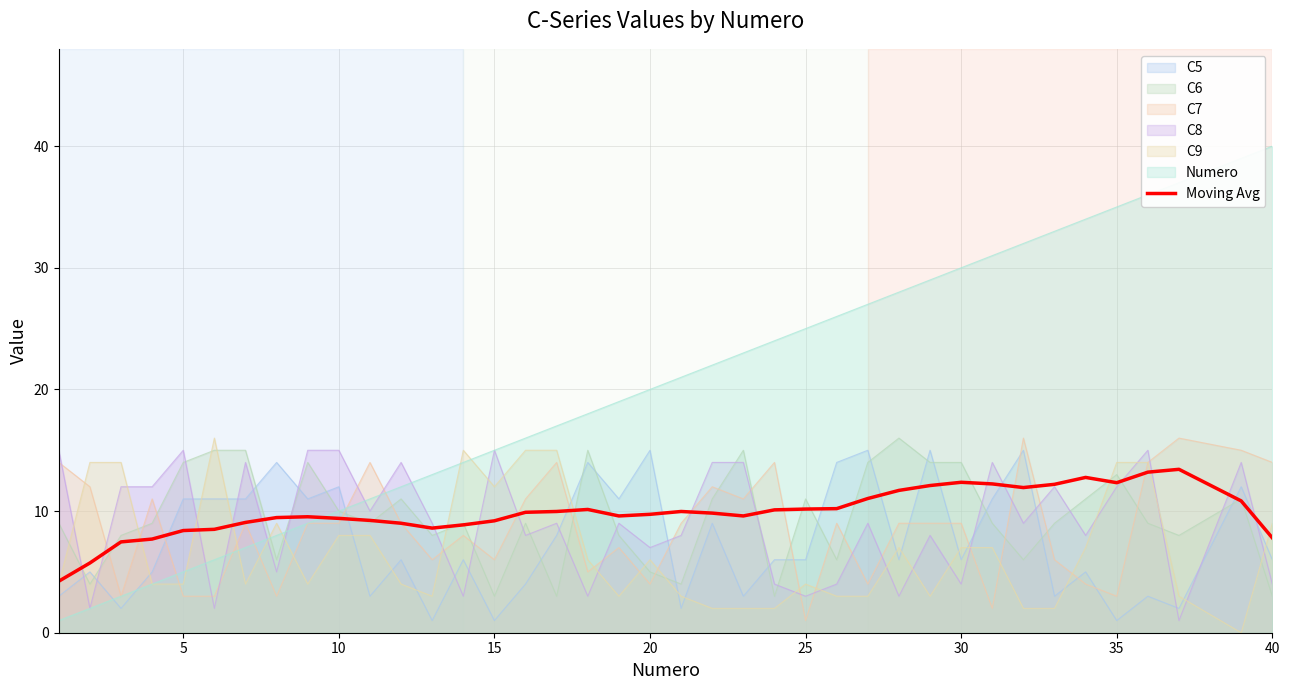

How many interior local peaks (higher than both neighbors) does the data have?

6